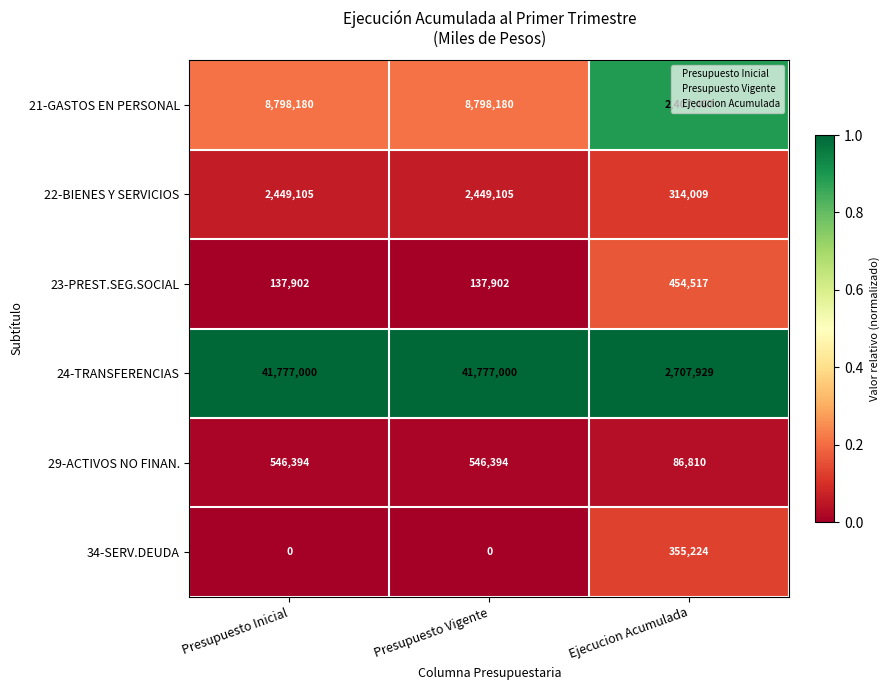

What is the highest value of the 21-GASTOS EN PERSONAL series?

8798180